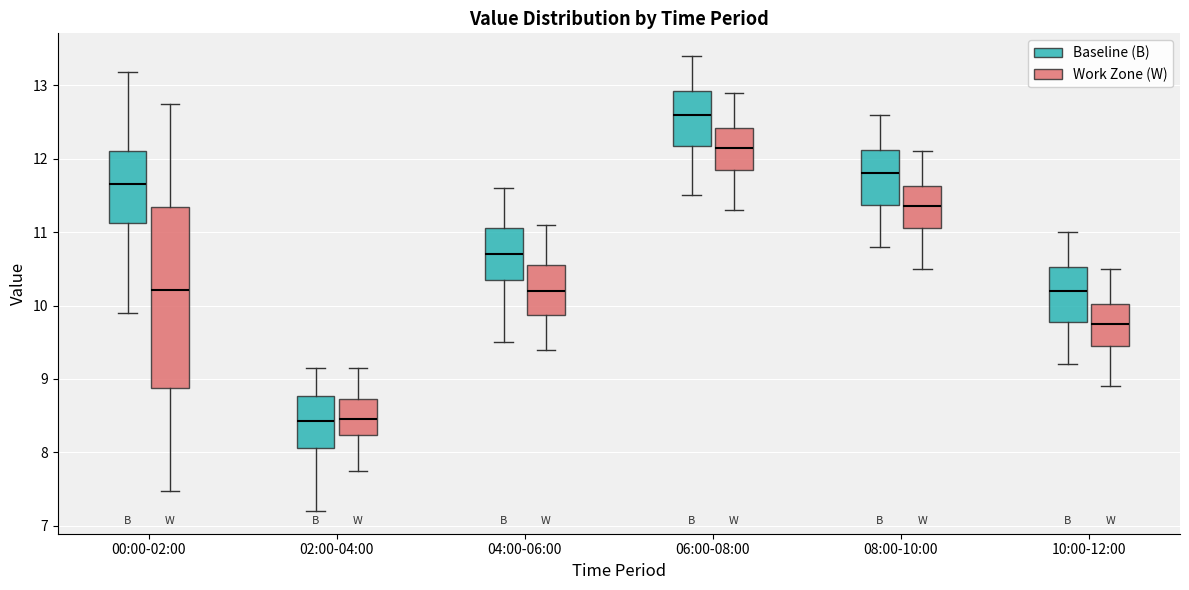

Where does the median line of the box for 04:00-06:00 (Baseline (B)) sit on the y-axis? The values are not printed on the chart, so give them approximately, as read against the axis.

10.7